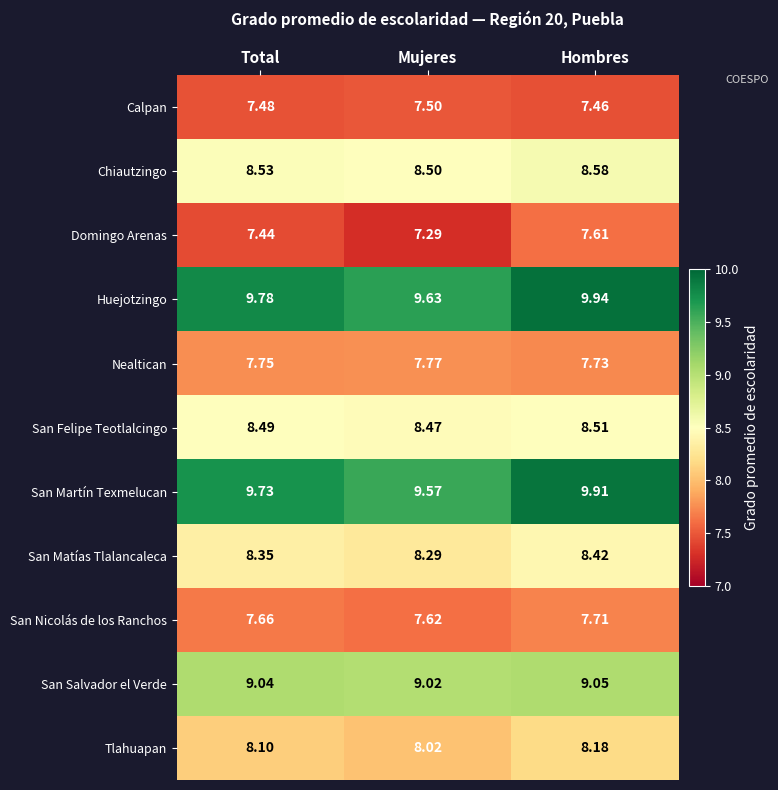

Count the number of data series in this chart.

11